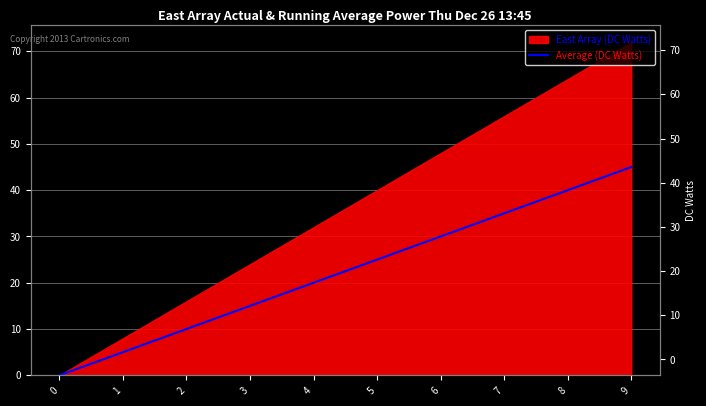

Between 8 and 2, which is larger?

8